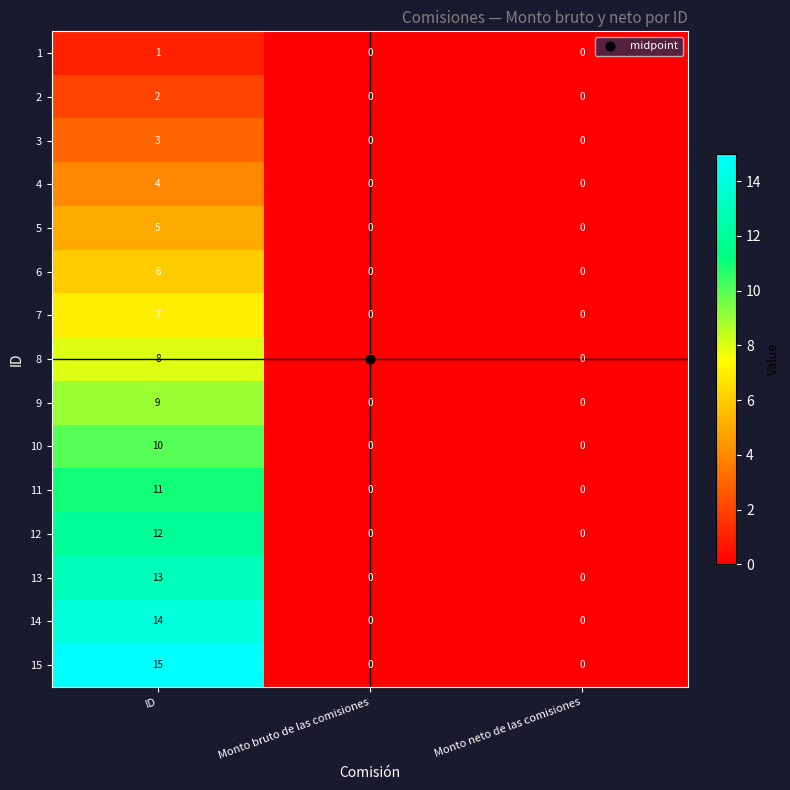

List the series in order of their peak value, lowest first.

1, 2, 3, 4, 5, 6, 7, 8, 9, 10, 11, 12, 13, 14, 15